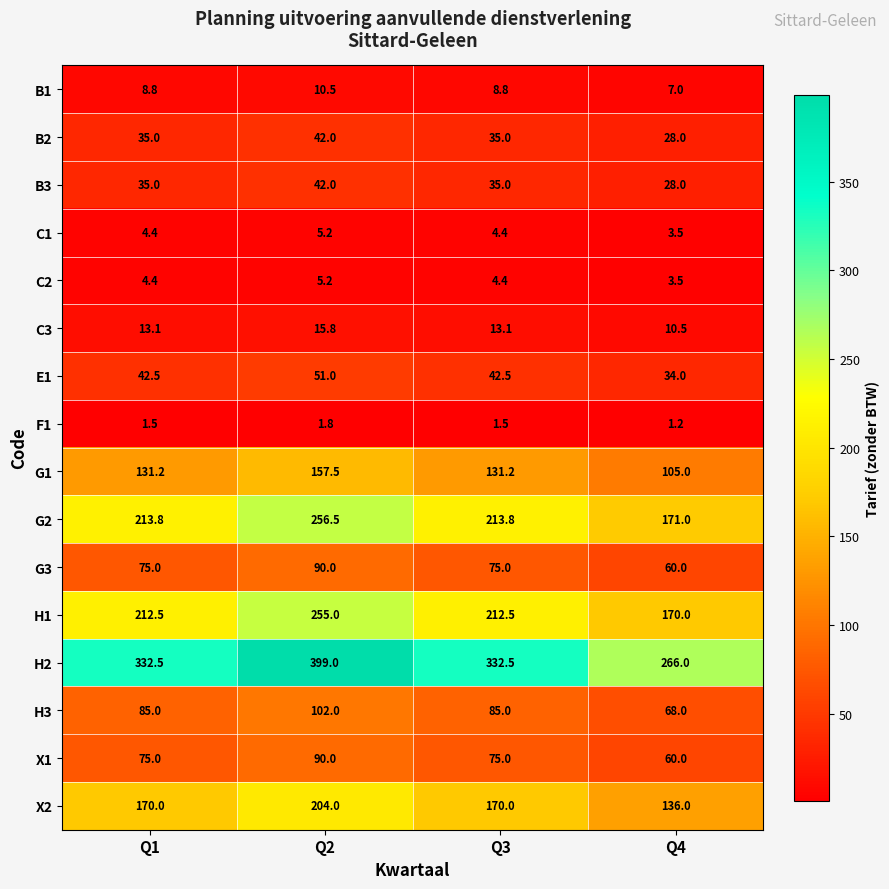

Which series has the largest total across all categories?

H2